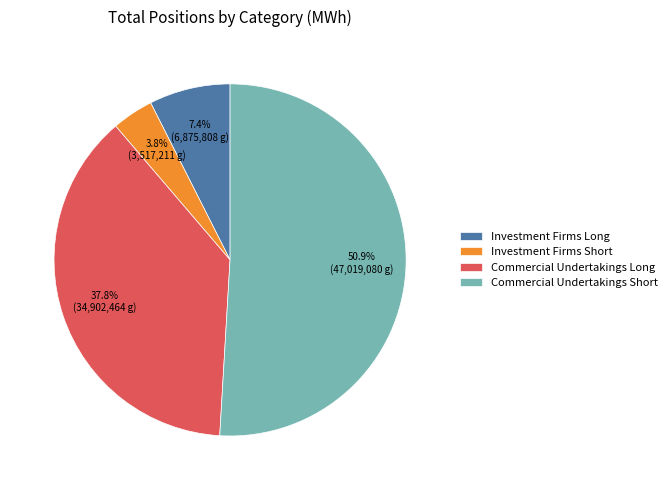

Which has a higher value, Commercial Undertakings Long or Investment Firms Long?

Commercial Undertakings Long